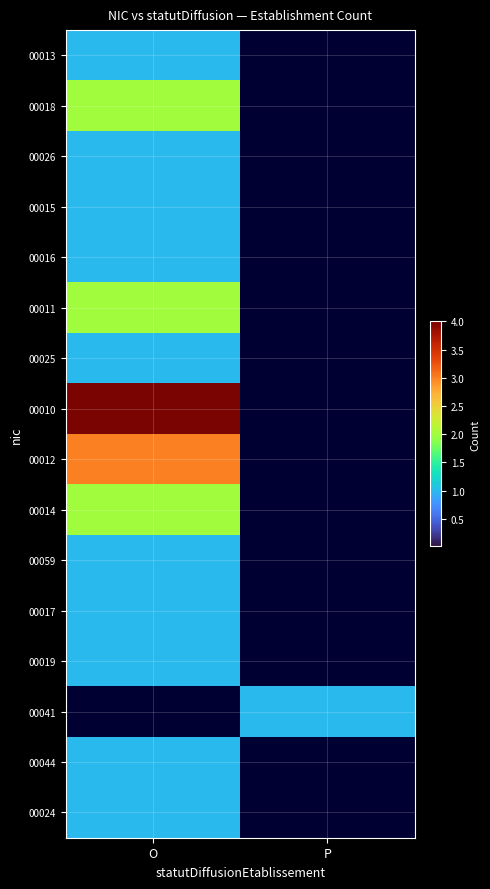

Reading left to right, extract all data points from this chart.

00013: O=1	P=0
00018: O=2	P=0
00026: O=1	P=0
00015: O=1	P=0
00016: O=1	P=0
00011: O=2	P=0
00025: O=1	P=0
00010: O=4	P=0
00012: O=3	P=0
00014: O=2	P=0
00059: O=1	P=0
00017: O=1	P=0
00019: O=1	P=0
00041: O=0	P=1
00044: O=1	P=0
00024: O=1	P=0